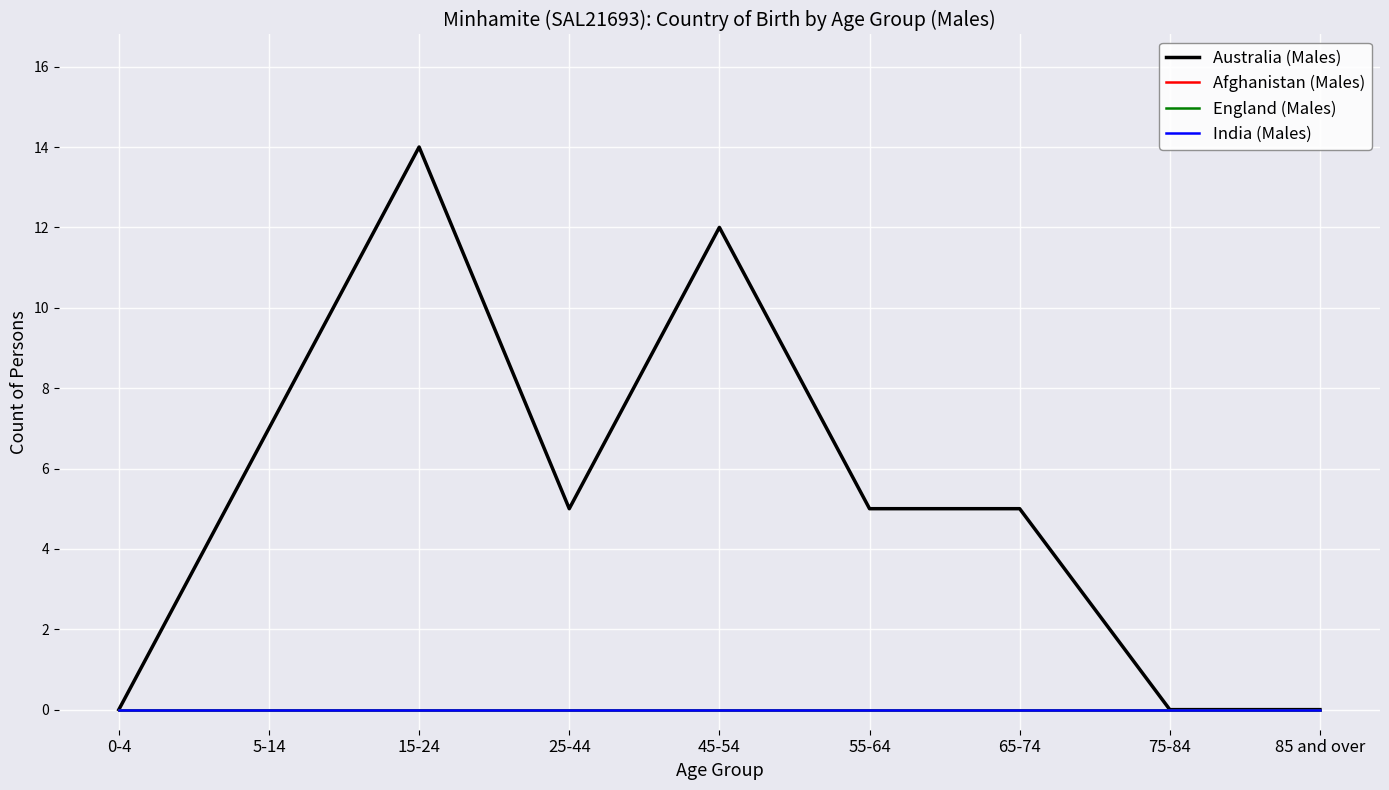

Where is India (Males) nearest to the value 0?

0-4